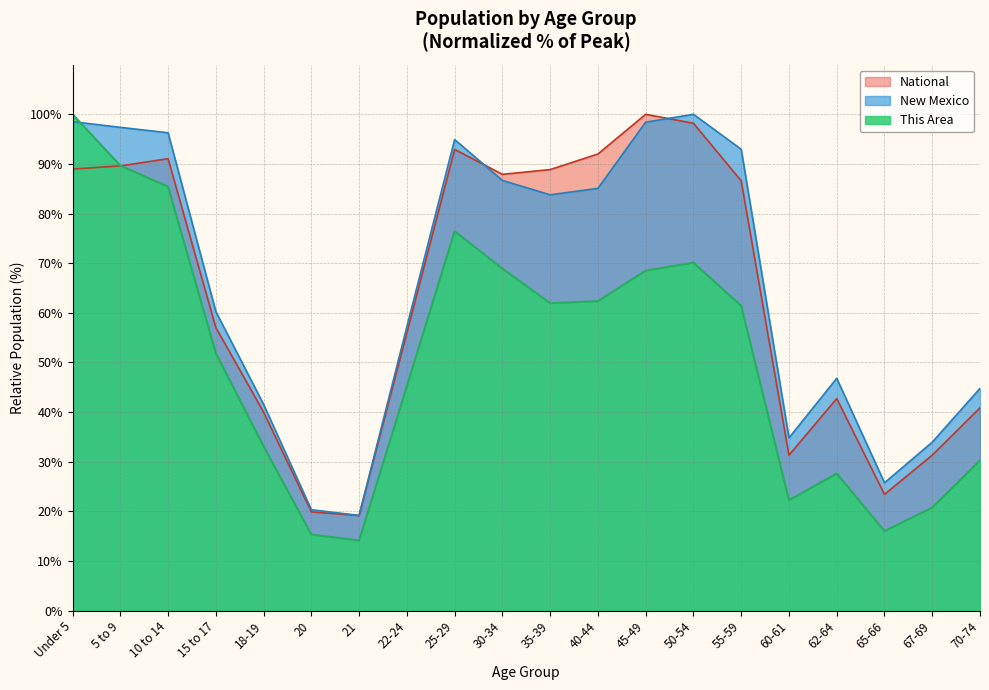

Where is the first local maximum for This Area?

25-29